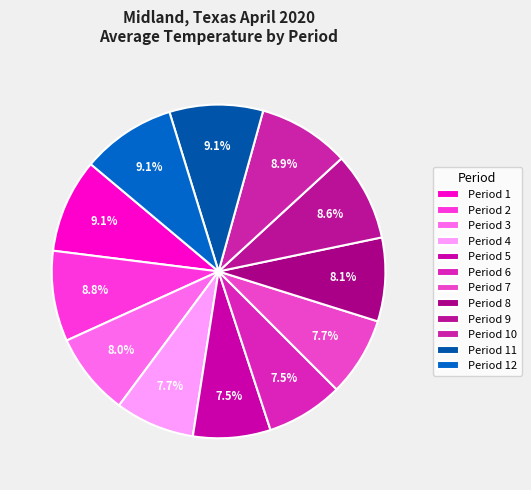

Rank the categories by value from lowest to highest.

Period 6, Period 5, Period 7, Period 4, Period 3, Period 8, Period 9, Period 2, Period 10, Period 11, Period 1, Period 12